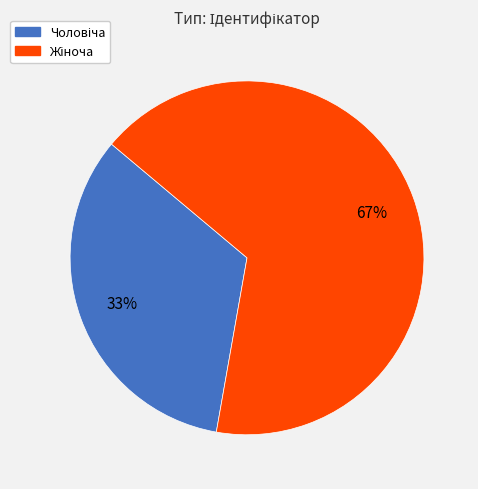

Is there a majority slice in this chart?

Yes